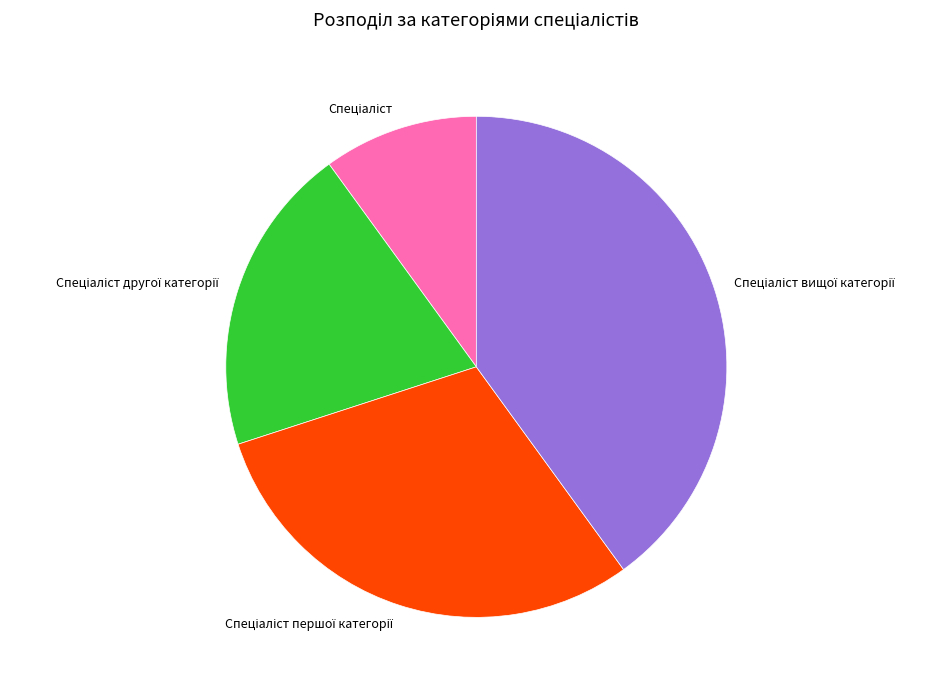

Is there any slice that represents more than half of the pie?

No